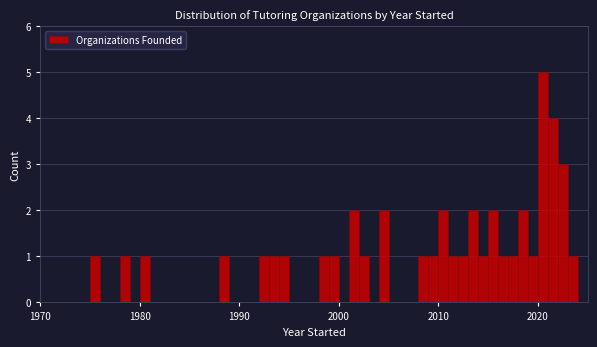

Around what value on the x-axis is the tallest bar? Give the approximate position of its centre, as read against the axis.

2021